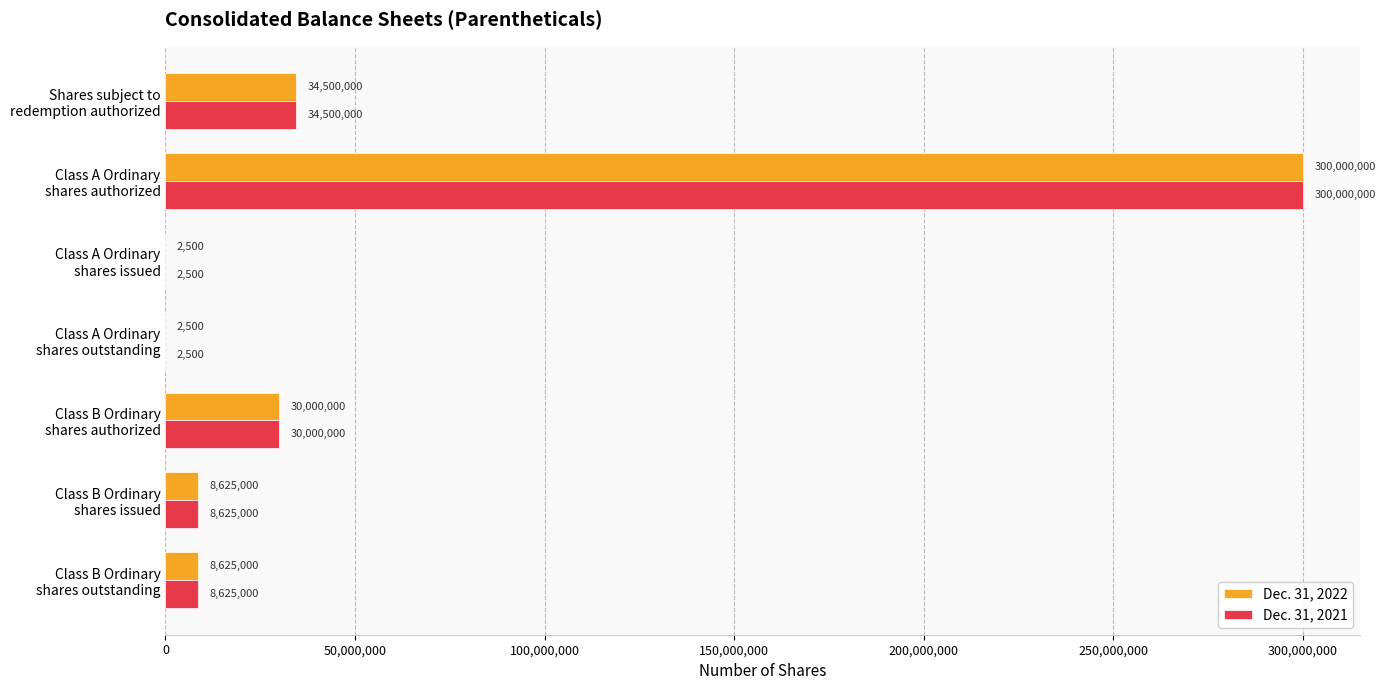

What is the greatest value displayed?

300000000